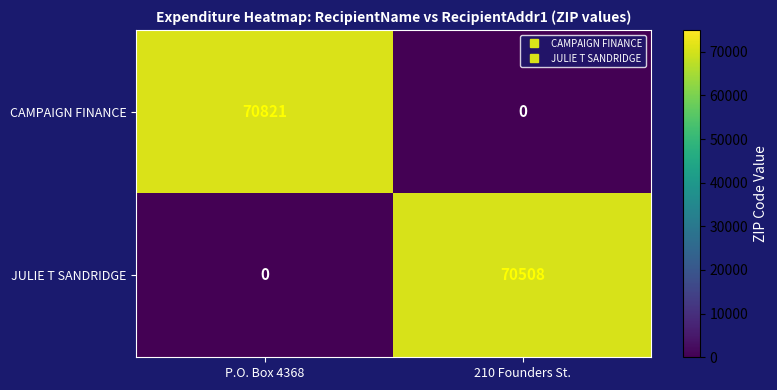

Which series changed the most between P.O. Box 4368 and 210 Founders St.?

CAMPAIGN FINANCE